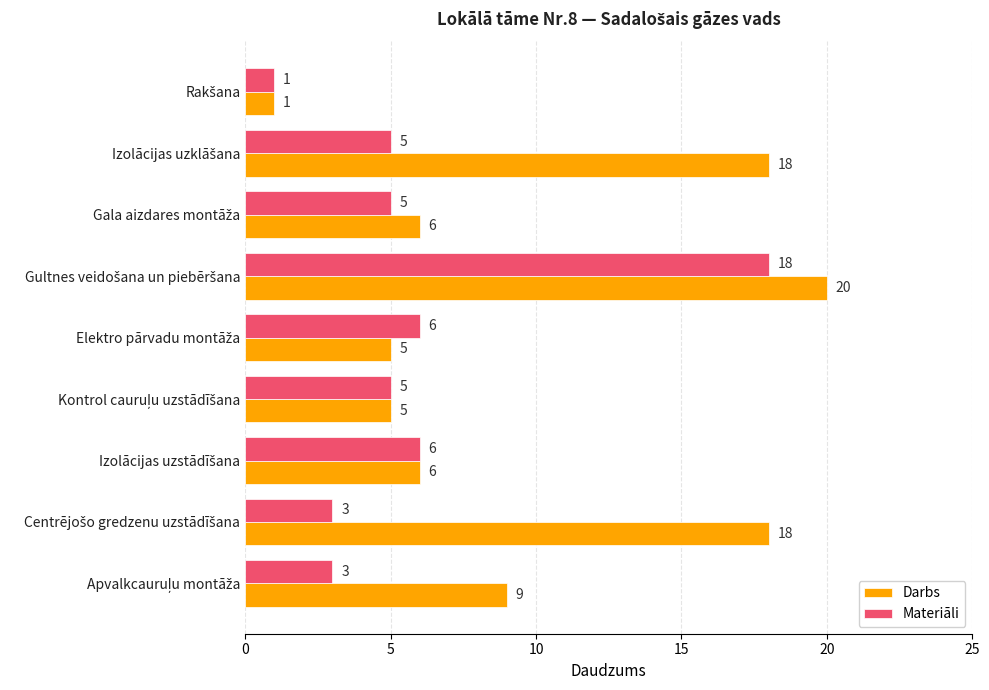

What is the difference between the second highest and second lowest values in the Darbs series?

13